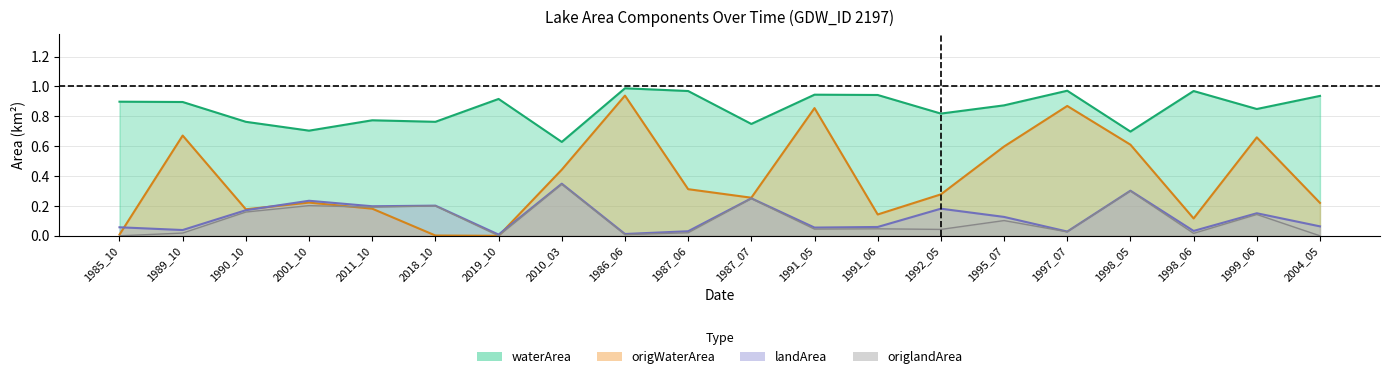

Which category has the highest value in the origWaterArea series?

1986_06